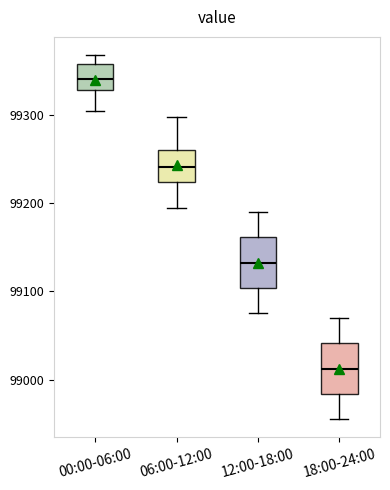

Reading left to right, transcribe this box plot: for each box, give where its median line is, the range the box spans, and where its two whiskers end, as read against the y-axis. The values are not printed on the chart, so give them approximately, as read against the axis.

00:00-06:00: median 99340, box 99330 to 99360, whiskers 99310 to 99370
06:00-12:00: median 99240, box 99220 to 99260, whiskers 99200 to 99300
12:00-18:00: median 99130, box 99100 to 99160, whiskers 99080 to 99190
18:00-24:00: median 99010, box 98980 to 99040, whiskers 98960 to 99070